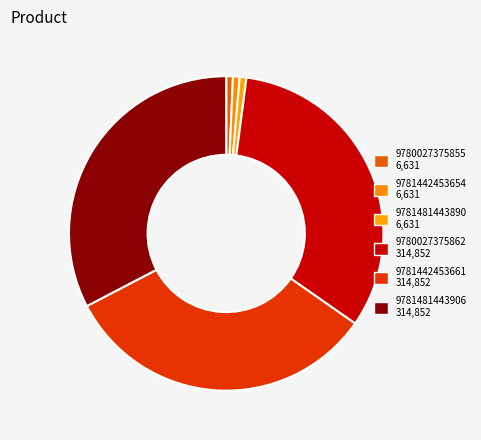

Does 9781481443890 account for over 50% of the chart?

No